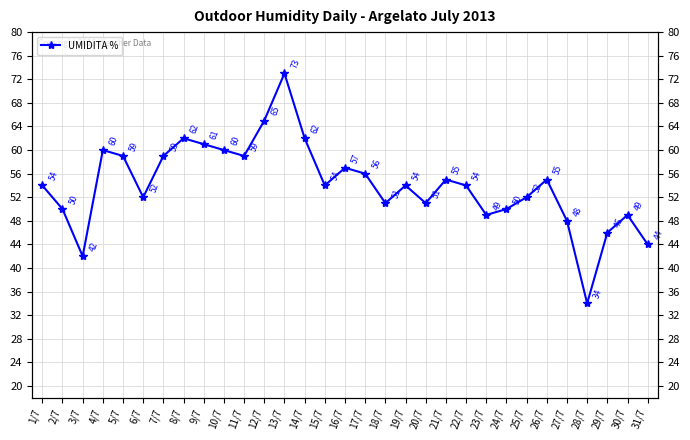

The value at 7/7 is 59. True or false?

True